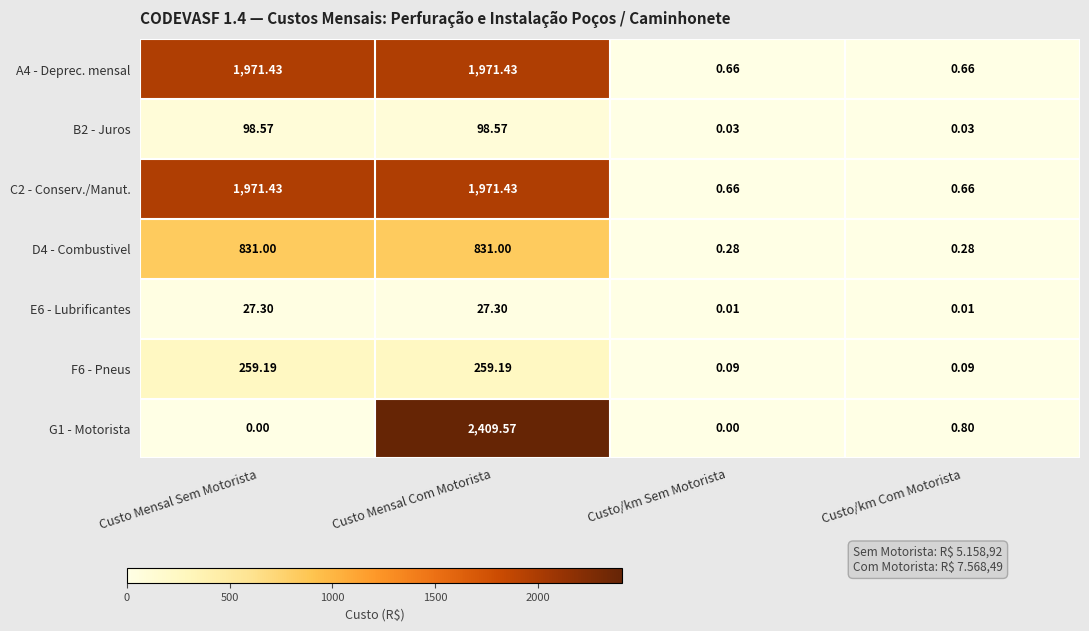

At which label does E6 - Lubrificantes first exceed 27?

Custo Mensal Sem Motorista